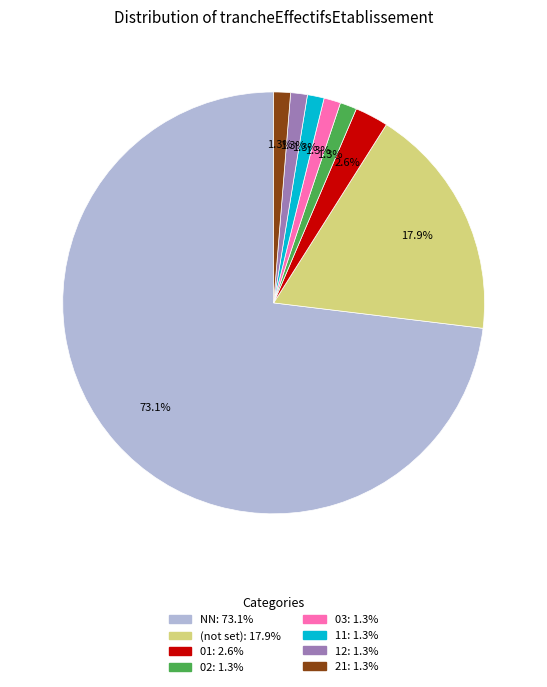

Does any single category account for the majority?

Yes